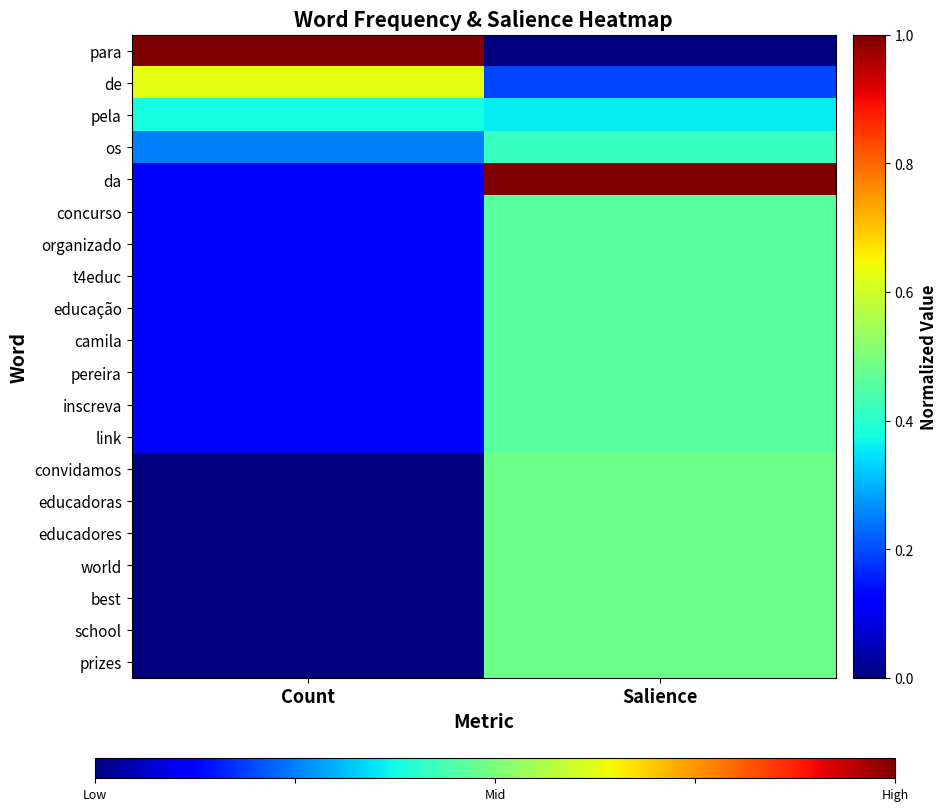

Between Salience and Count, which is larger?

Count